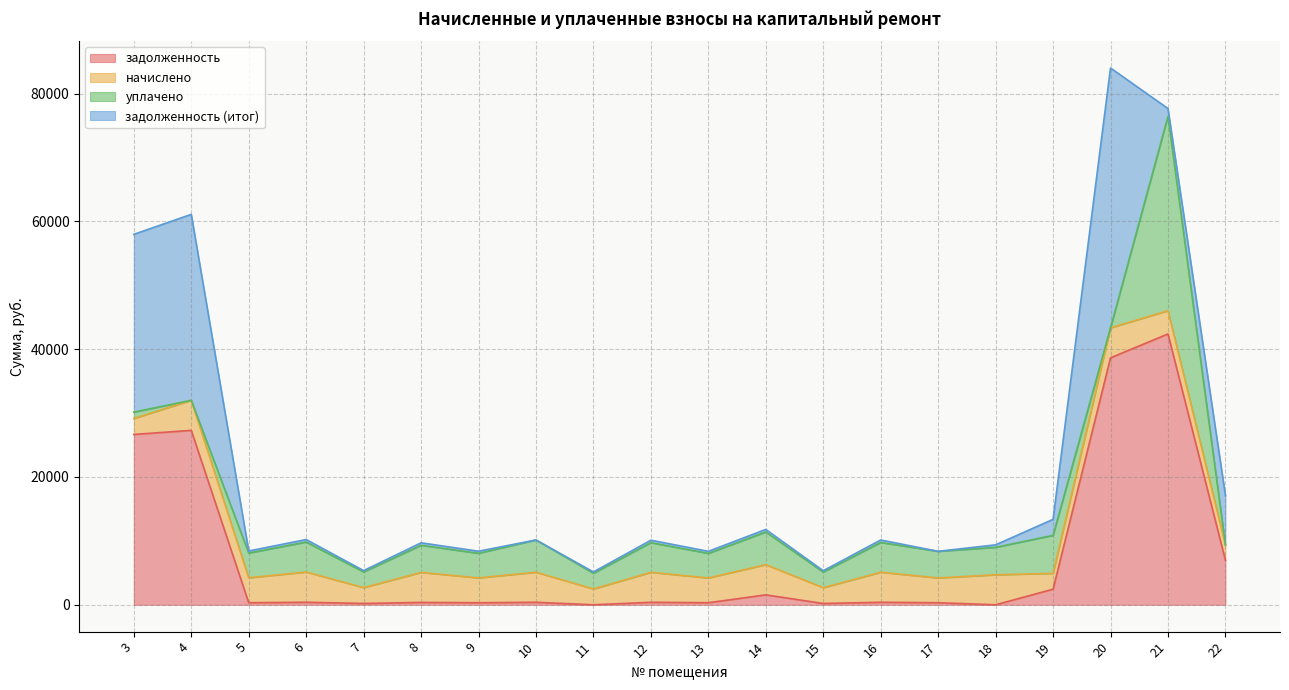

True or false: задолженность has a value of 390.3 at 12.

True